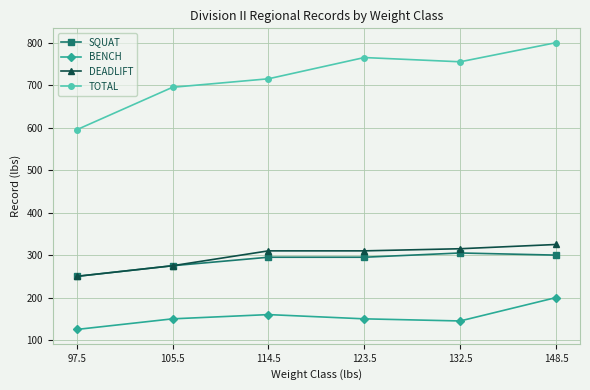

What are all the series names shown in the legend?

SQUAT, BENCH, DEADLIFT, TOTAL